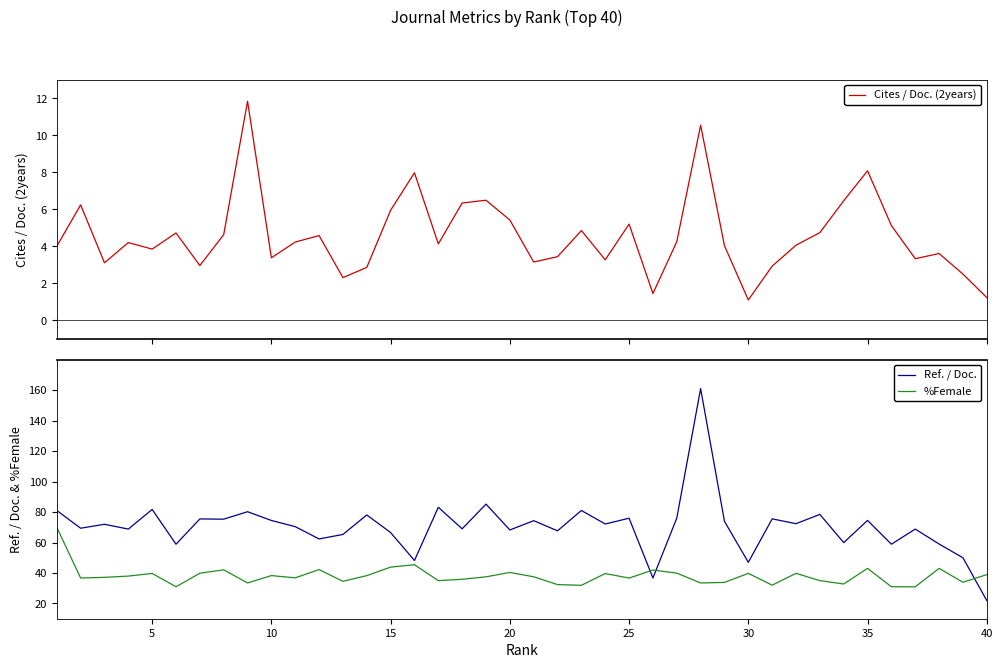

What is the difference between the maximum and second lowest values in the Ref. / Doc. series?

124.2